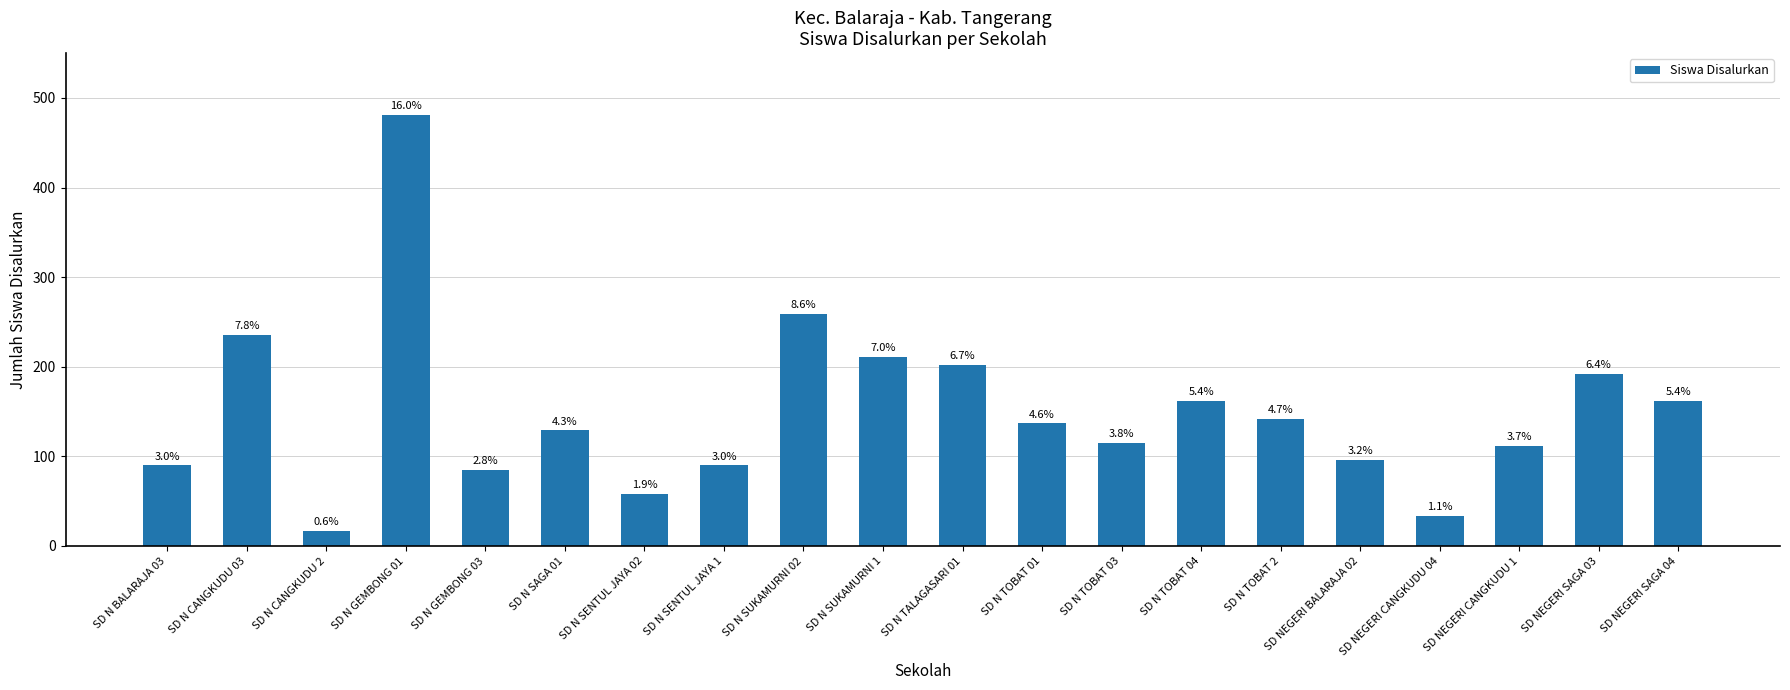

Does the chart contain any negative values?

No